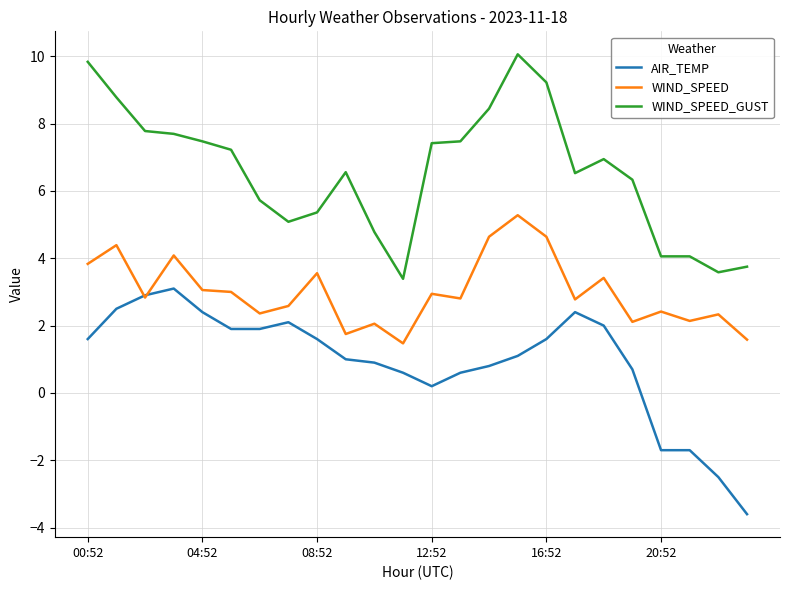

What is the lowest value of the WIND_SPEED_GUST series?

3.4